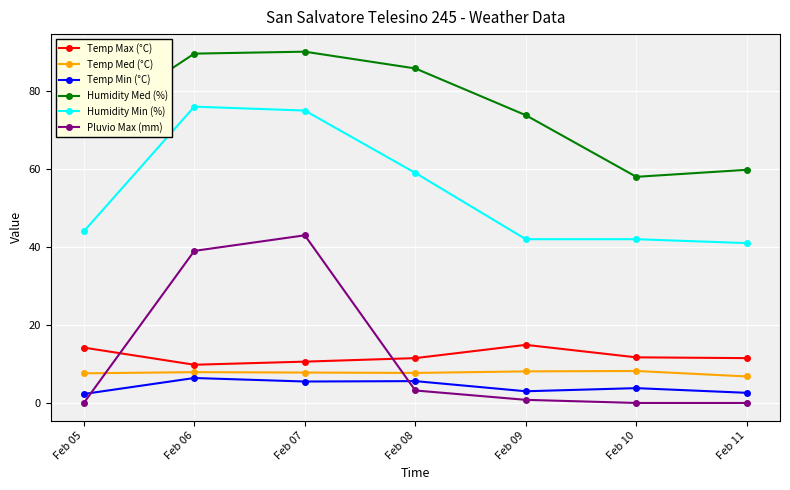

The Humidity Med (%) series shows 58.0 at Feb 10. True or false?

True